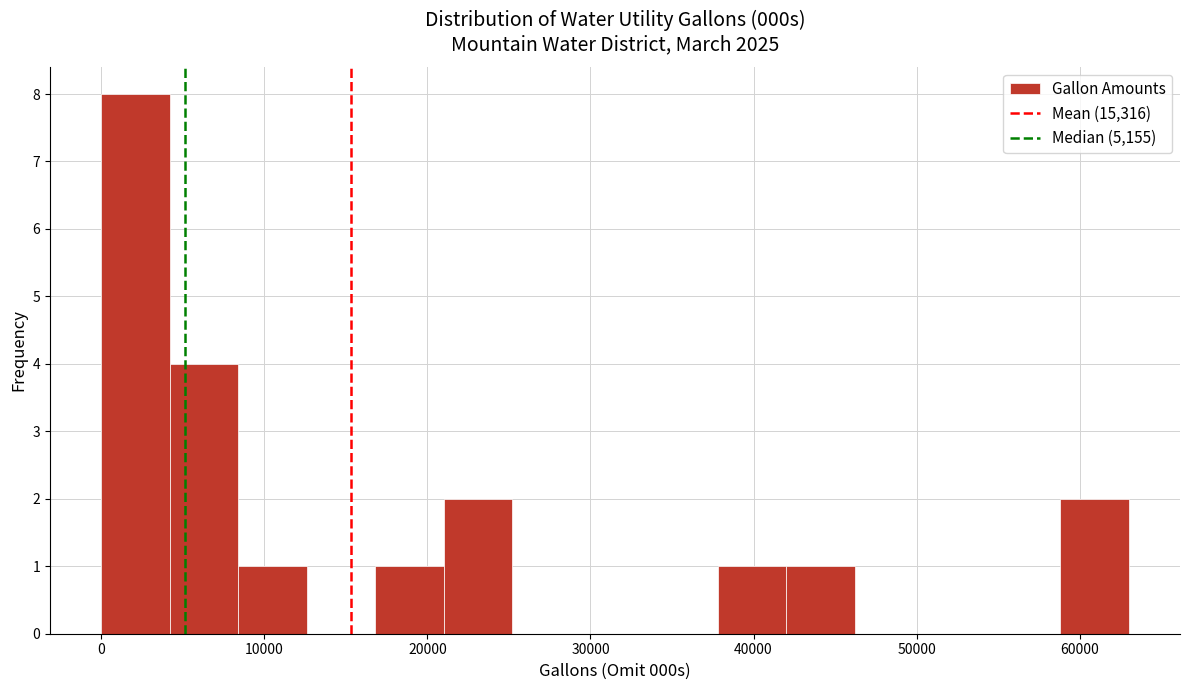

Reading left to right, list every bar in this chart as the range it spans on the x-axis followed by its height. Neither the bar edges nor the heights are printed on the chart, so give them approximately, as read against the axes.

0 to 4000: 8
4000 to 8000: 4
8000 to 13000: 1
13000 to 17000: 0
17000 to 21000: 1
21000 to 25000: 2
25000 to 29000: 0
29000 to 34000: 0
34000 to 38000: 0
38000 to 42000: 1
42000 to 46000: 1
46000 to 50000: 0
50000 to 55000: 0
55000 to 59000: 0
59000 to 63000: 2